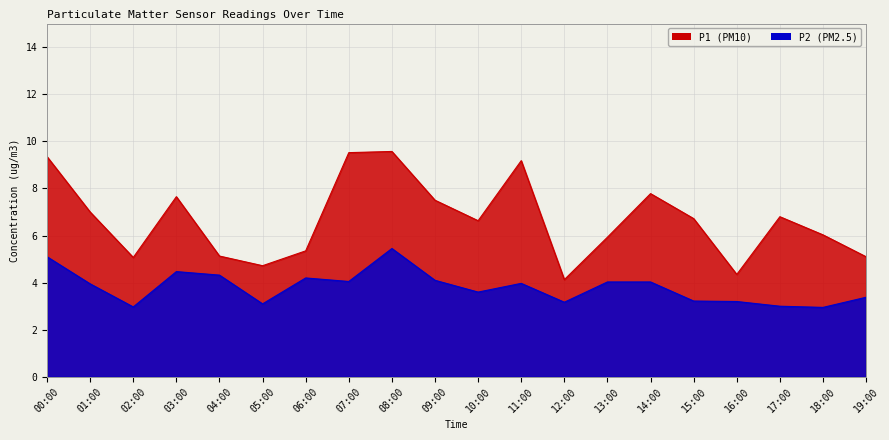

True or false: P2 and P1 intersect in this chart.

False